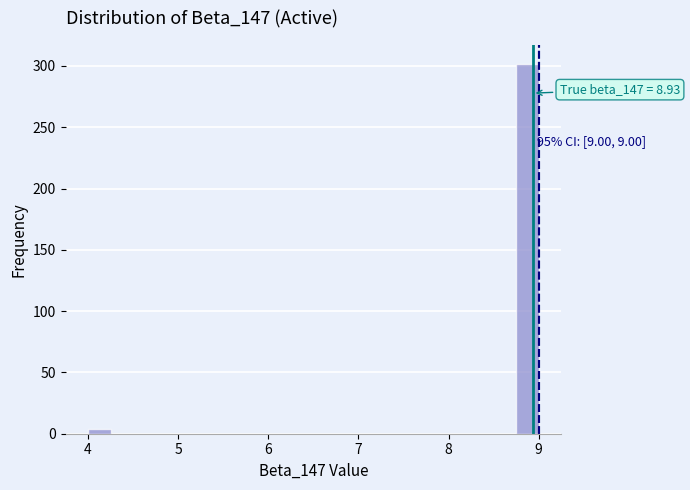

Read against the x-axis, roughly where is the centre of the tallest bar?

8.9